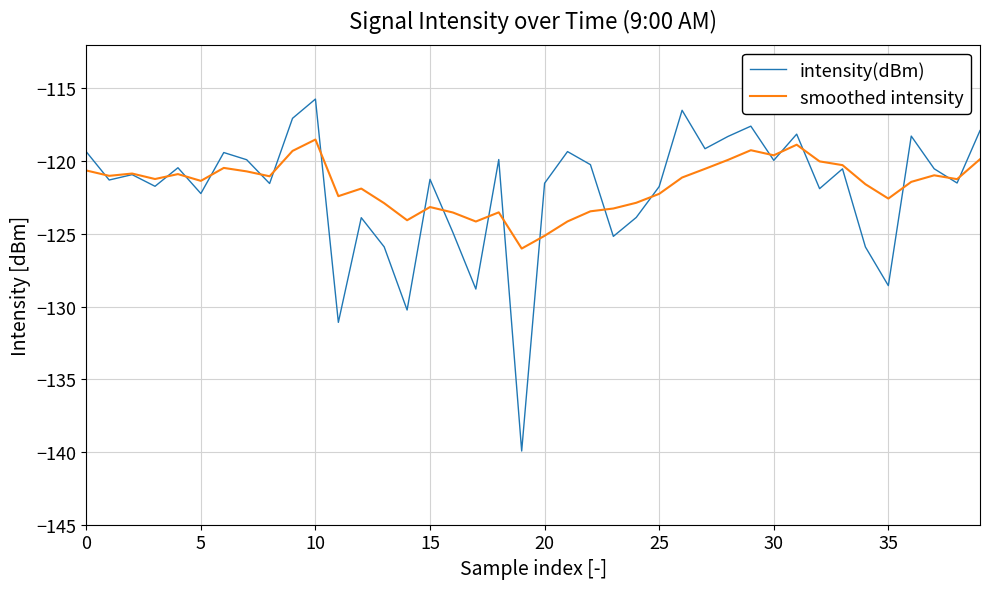

List the series in order of their peak value, lowest first.

smoothed intensity, intensity(dBm)